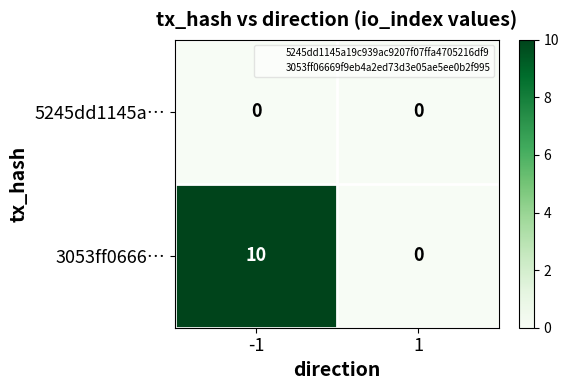

Read the 3053ff0666… value at -1, to the nearest 5.

10